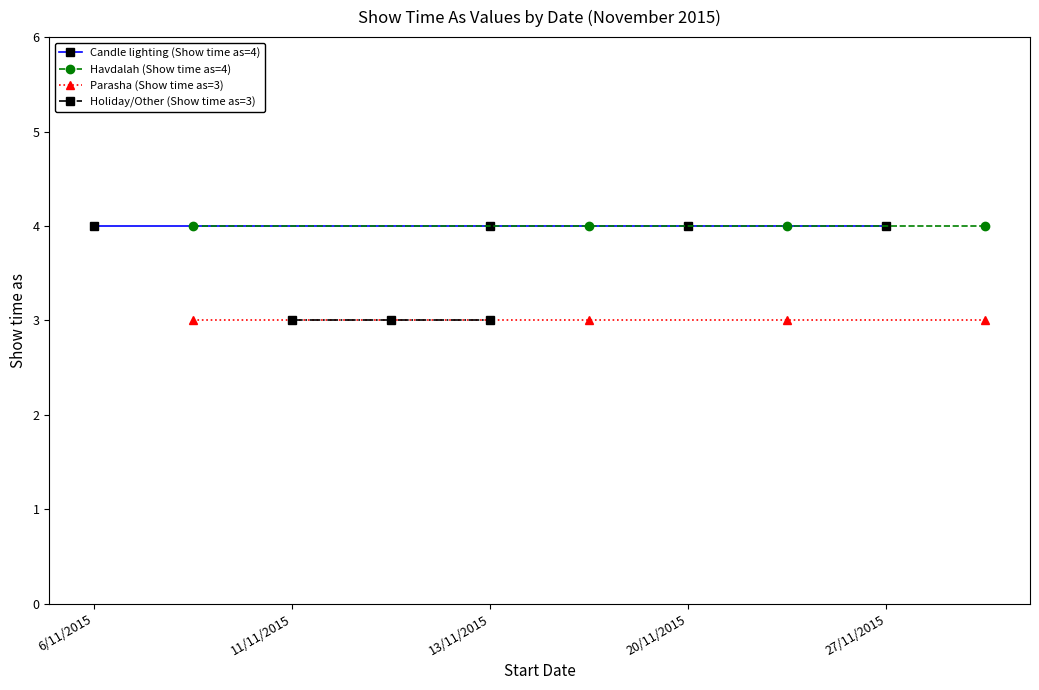

What is the maximum value shown in the chart?

4